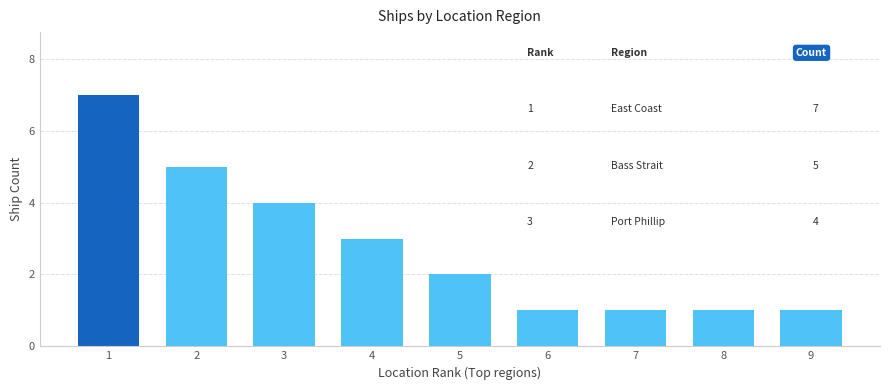

What is the value of the 1st bar from the left?

7